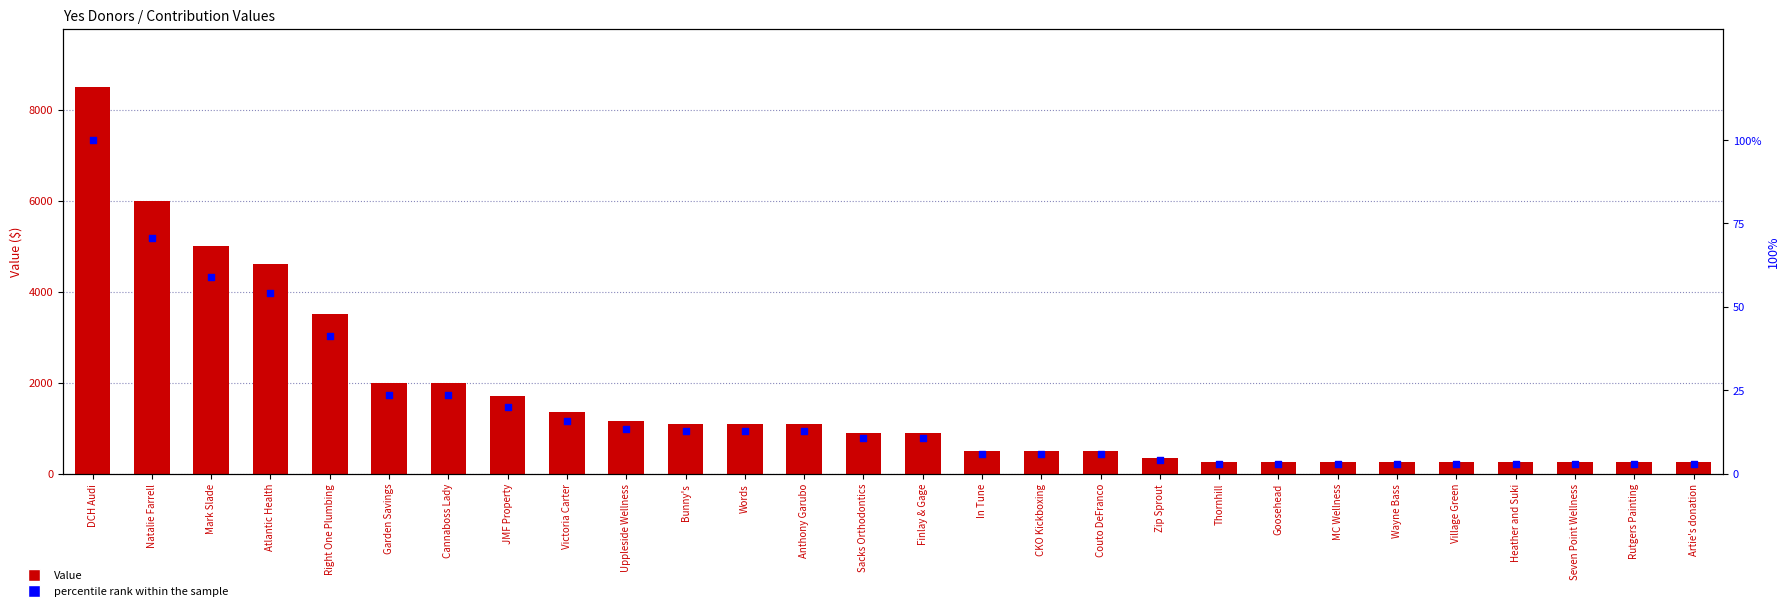

Which series has the widest spread of Y values?

Value